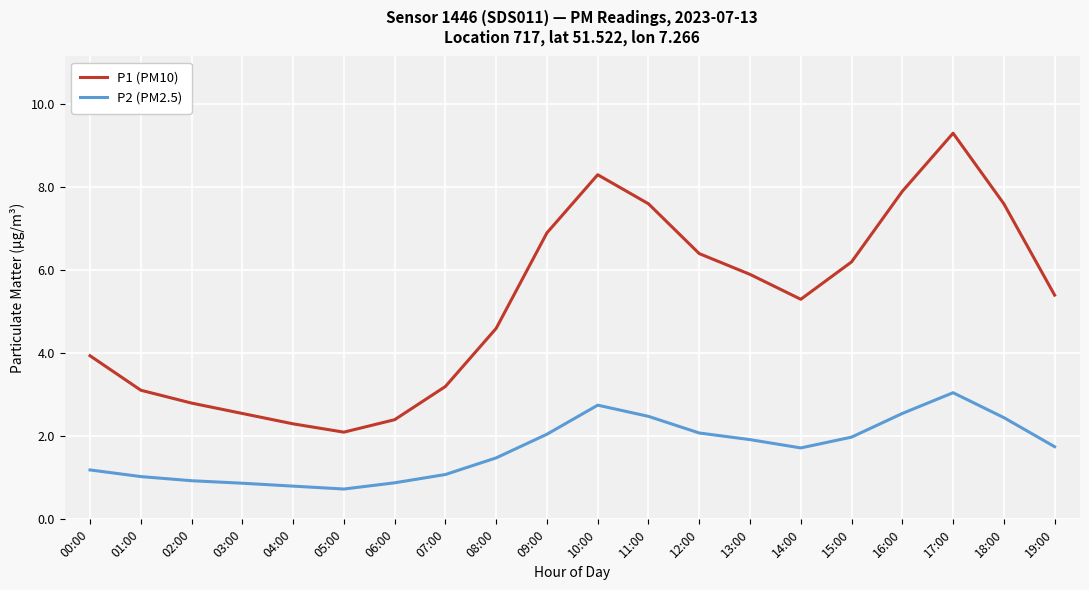

At which label does P2 (PM2.5) first exceed 1?

00:00